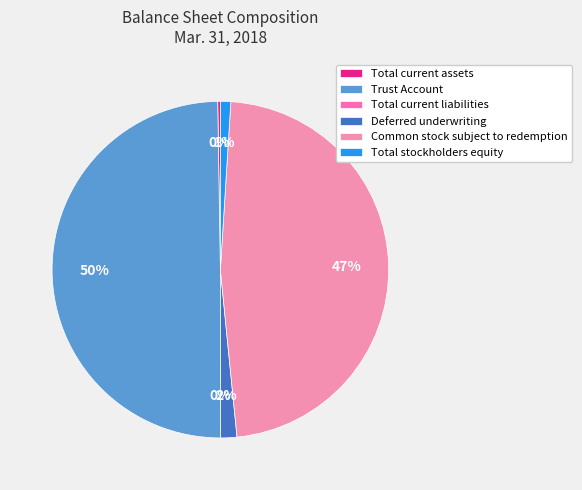

Does any single category account for the majority?

No